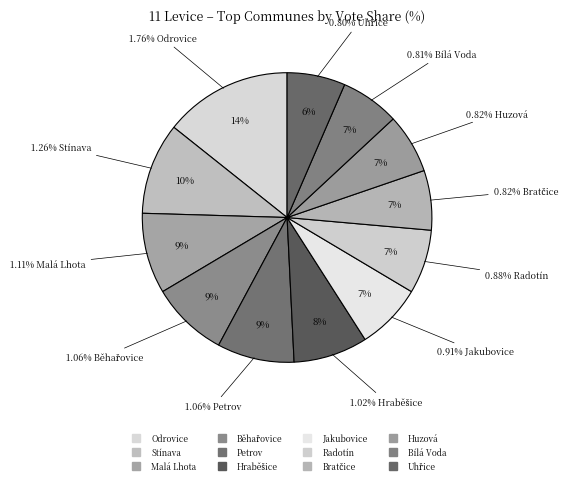

Combined, what portion of the pie is Huzová and Bratčice?

13.3%